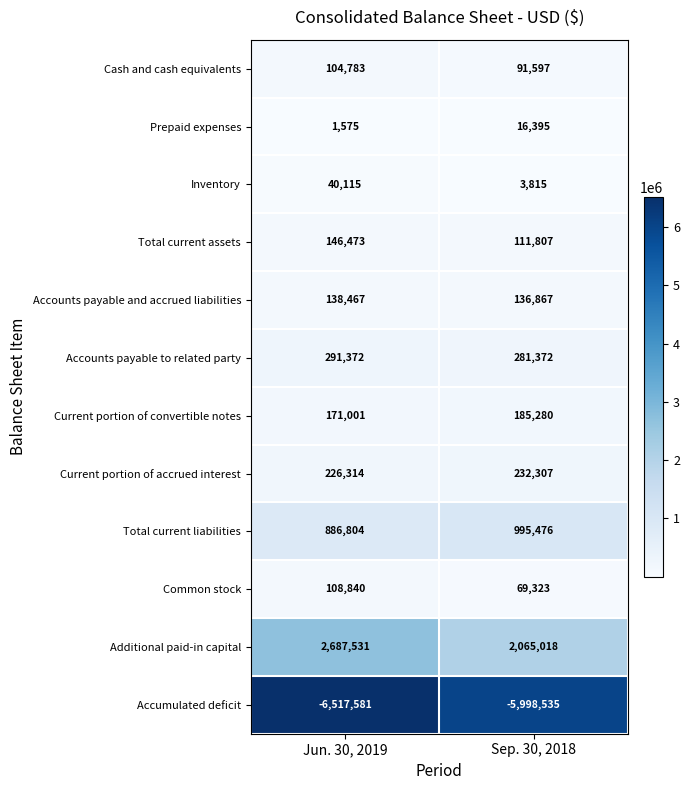

How many data points in Common stock are less than 108840?

1